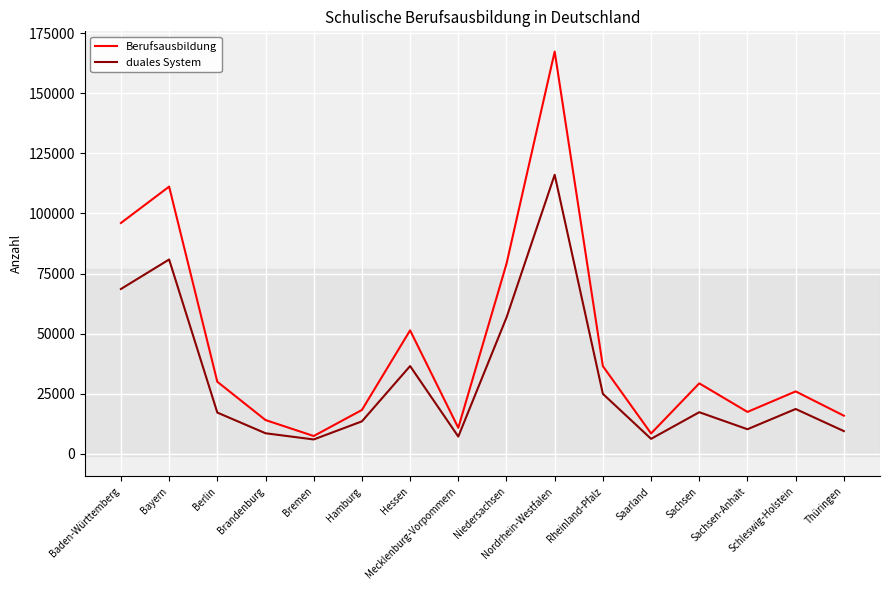

Which series has the largest total across all categories?

Berufsausbildung